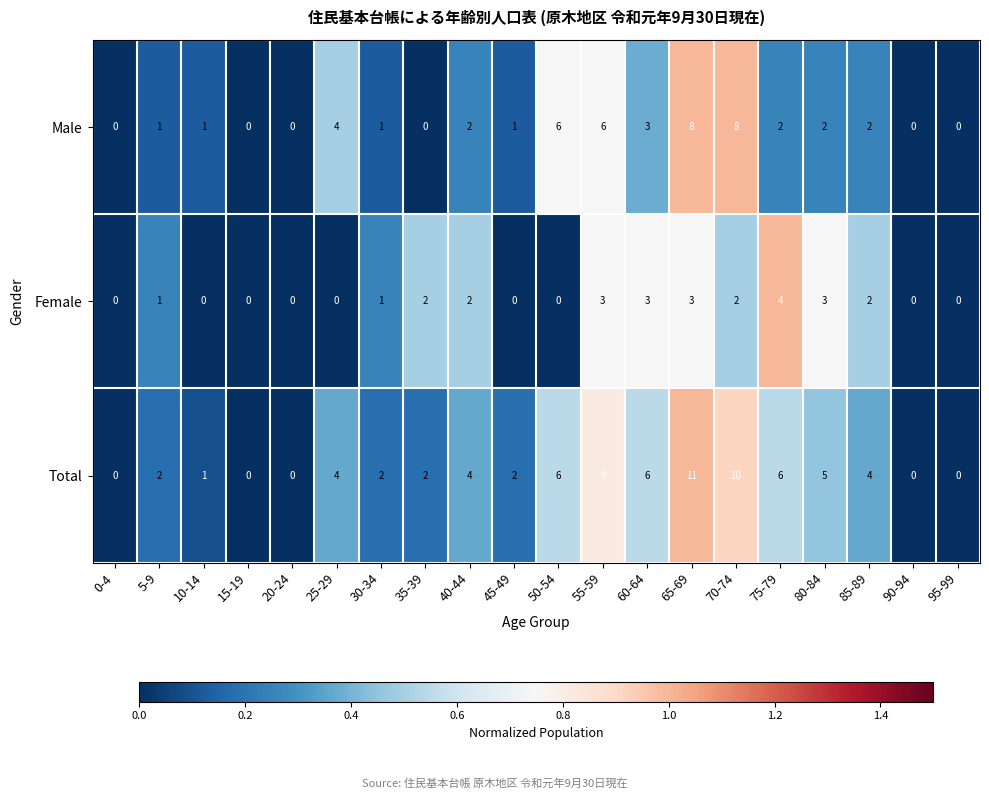

List the series in order of their overall mean, lowest first.

Female, Male, Total